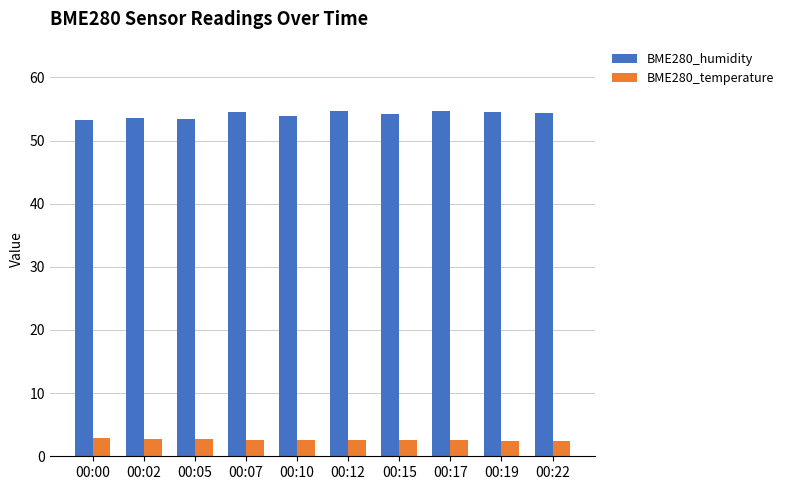

What is the difference between the maximum and second lowest values in the BME280_humidity series?

1.3